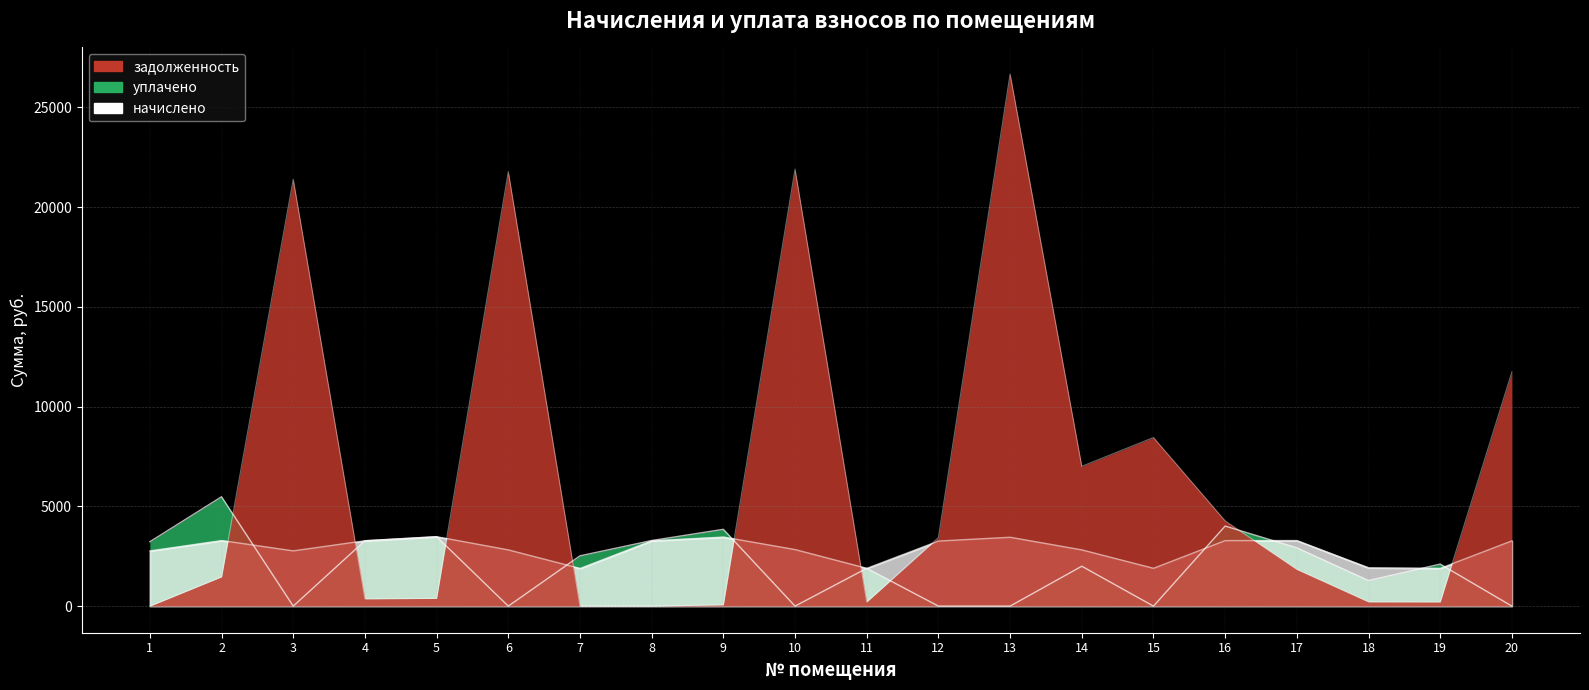

How many interior local valleys does the nachisleno series have?

5